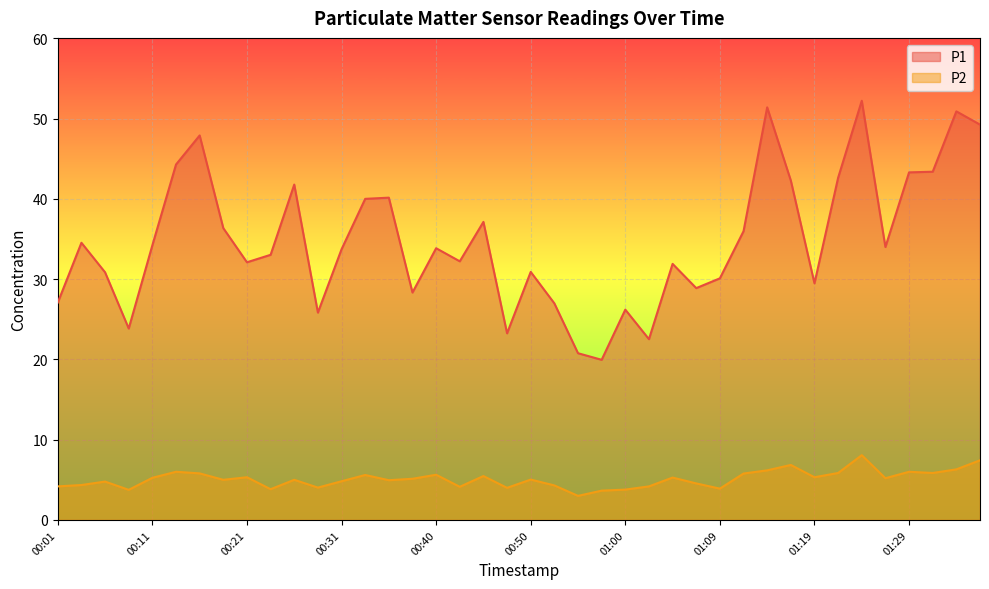

At how many categories does at least one series exceed 15?

40